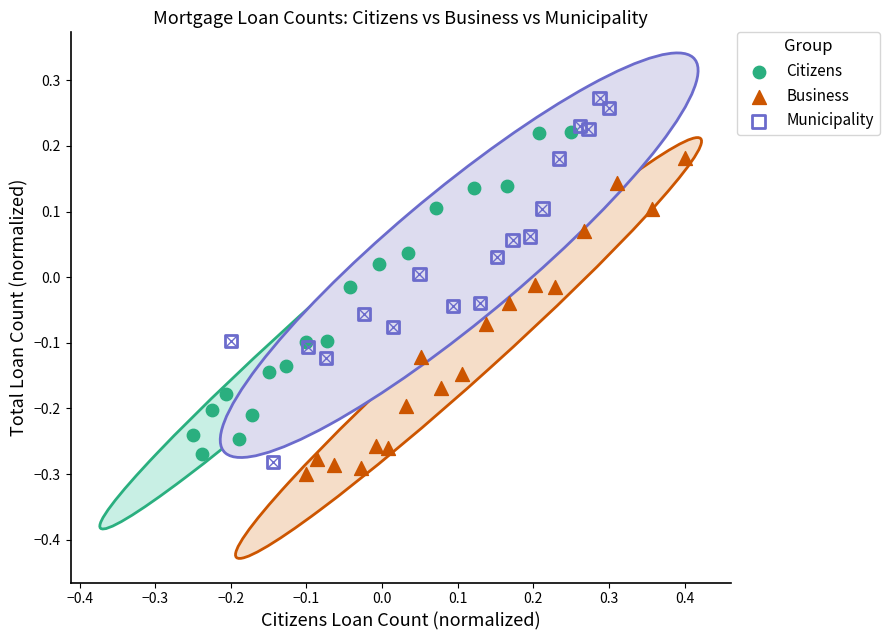

Which series reaches the maximum Y coordinate?

Municipality